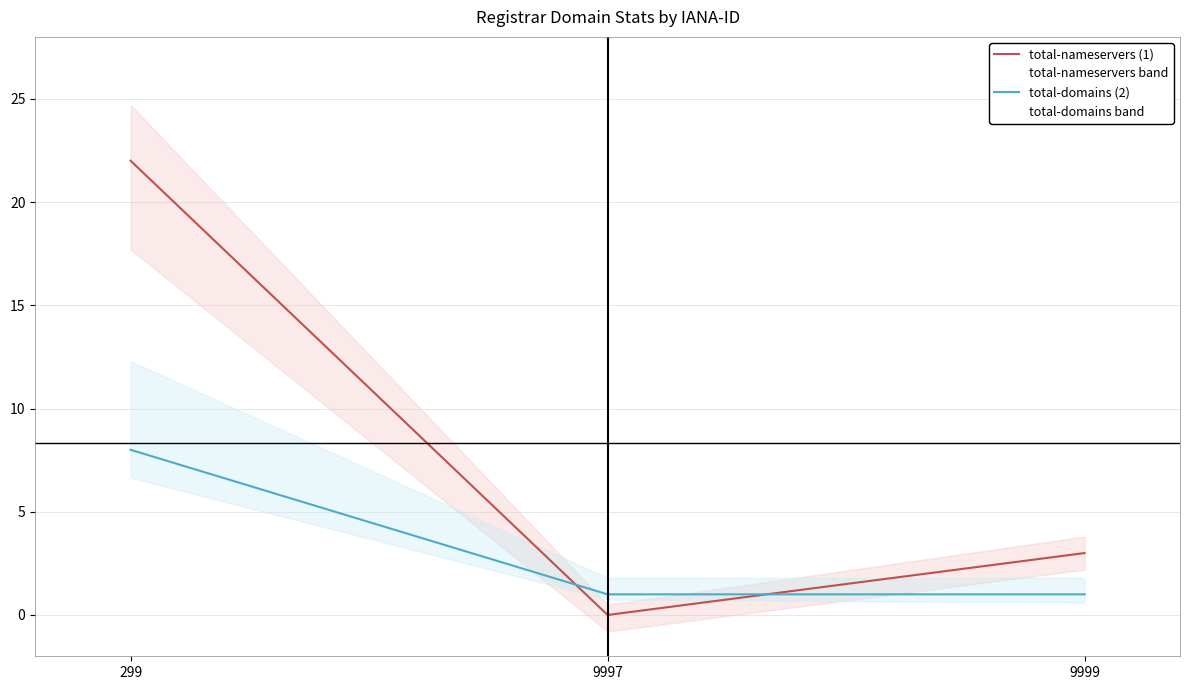

What is the maximum value shown in the chart?

22